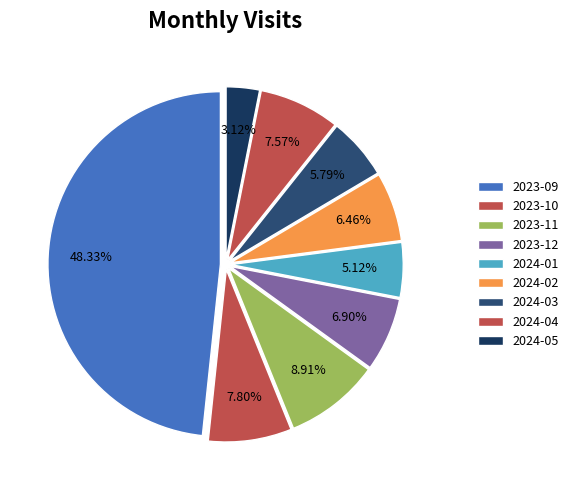

Count the number of slices in the pie.

9